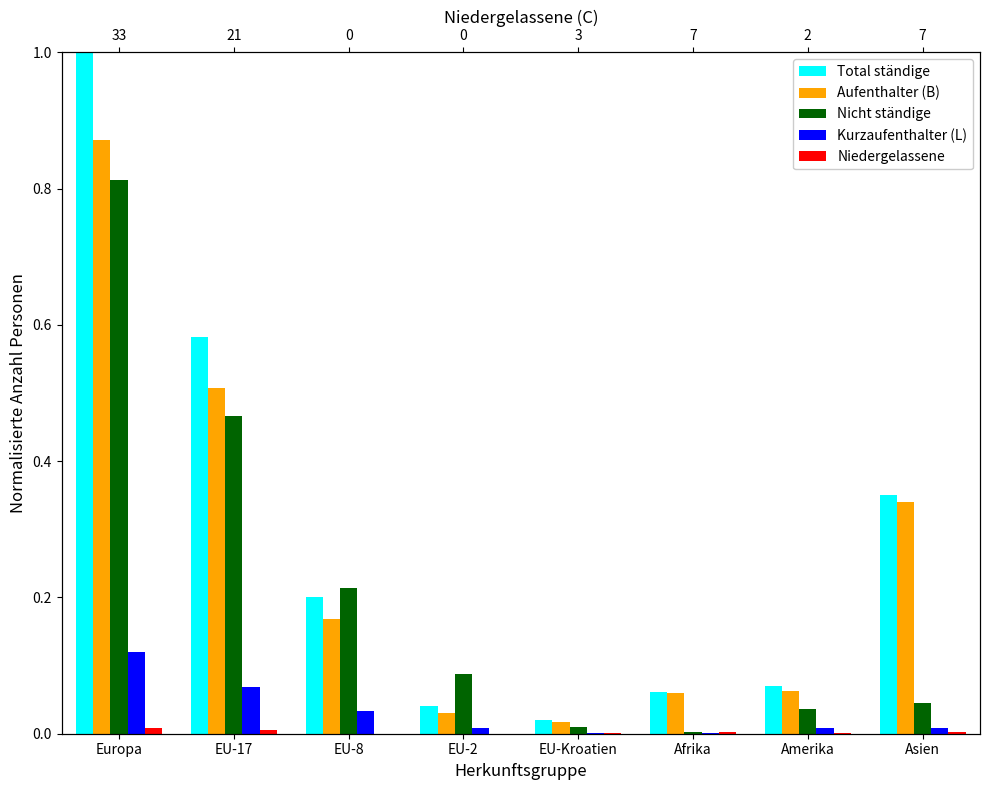

The Total ständige series shows 0.5 at Europa. True or false?

False